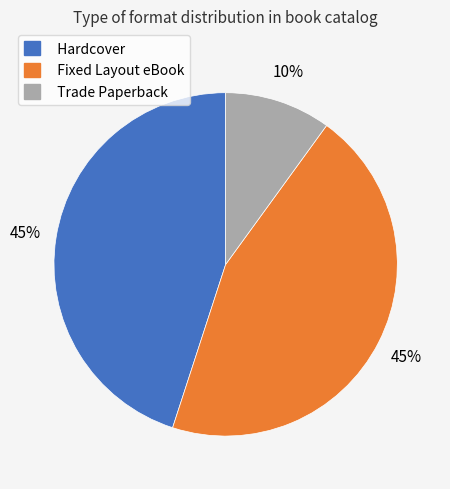

To the nearest percent, what percentage of the pie is Fixed Layout eBook?

45%